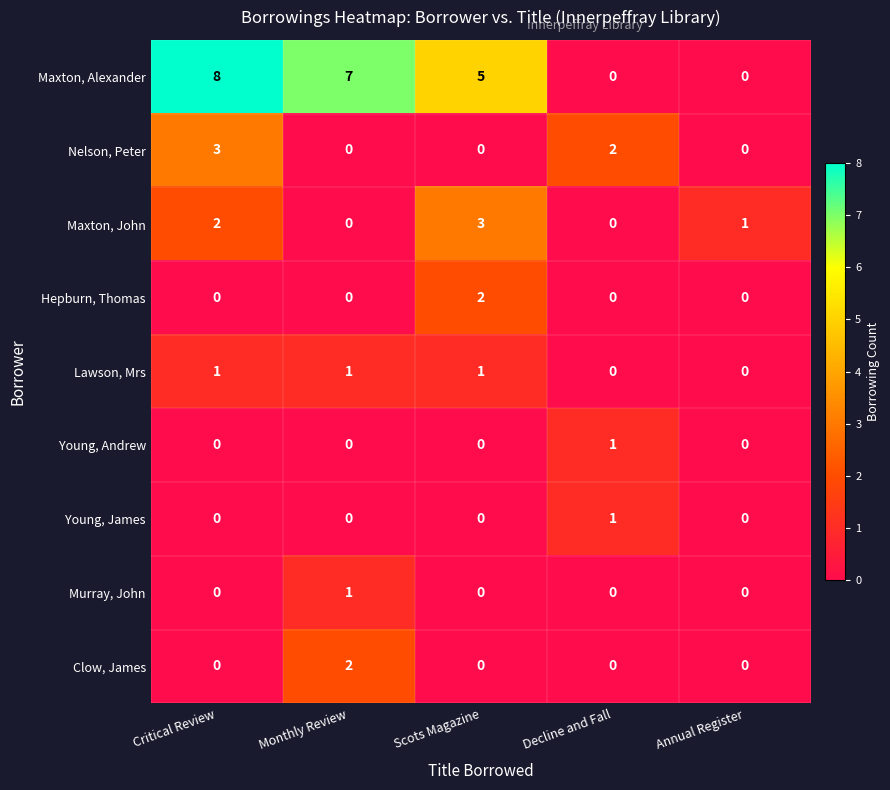

At how many categories does at least one series exceed 6?

2